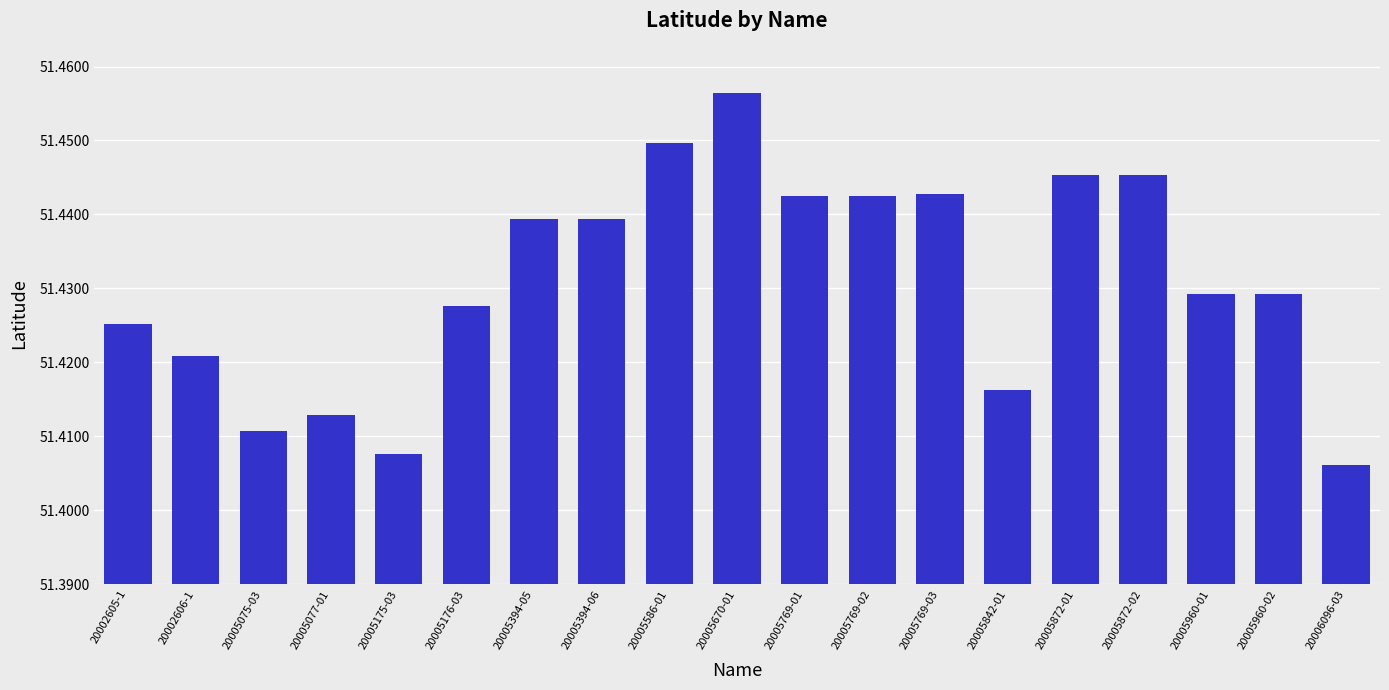

Does the chart contain any negative values?

No